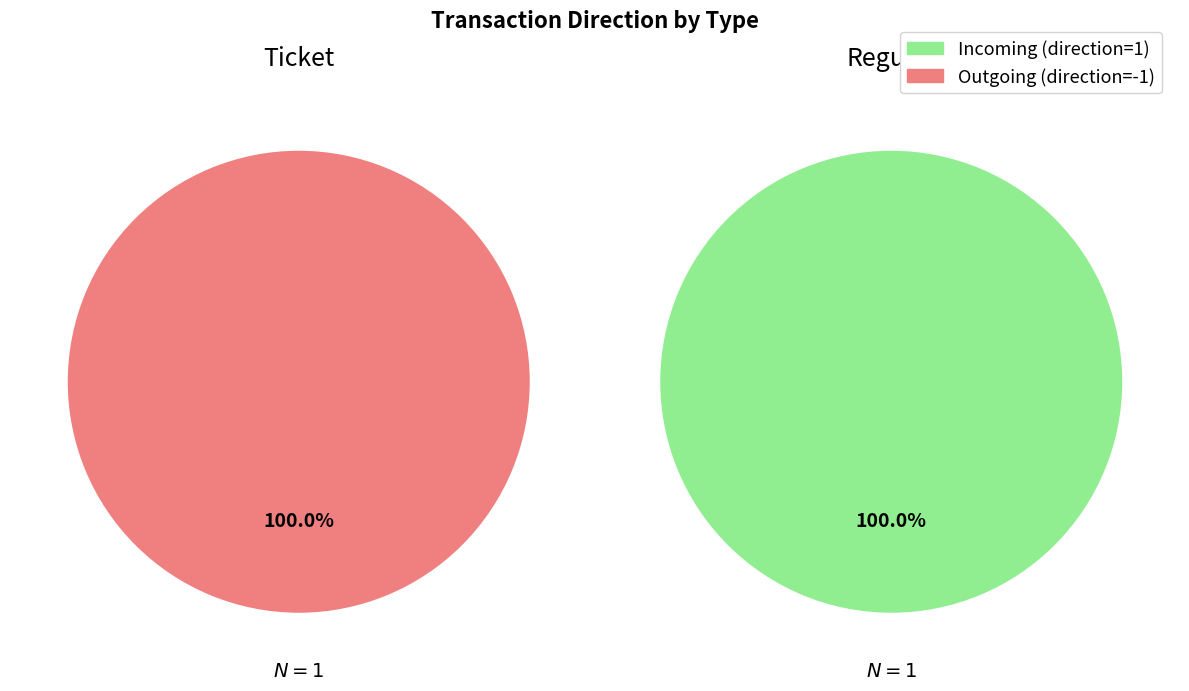

What is the smallest slice in the pie chart?

1